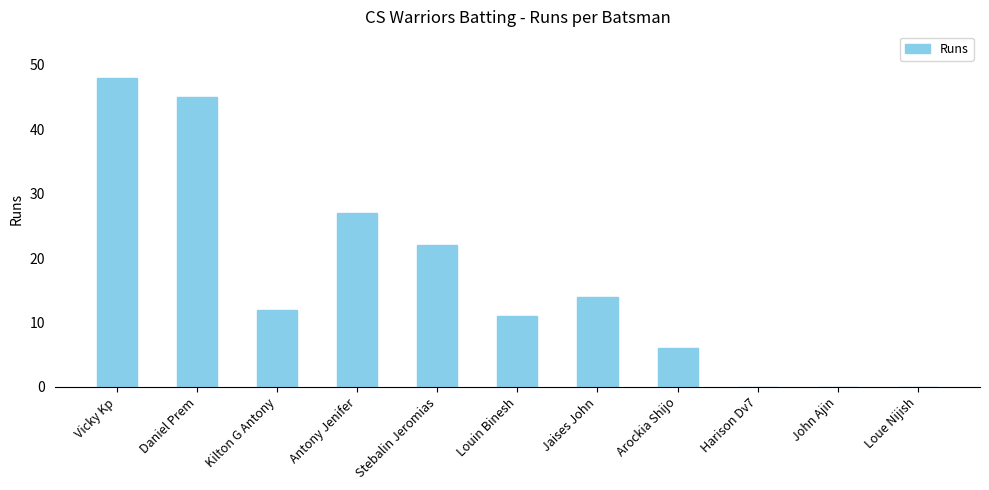

What is the sum of all values?

185